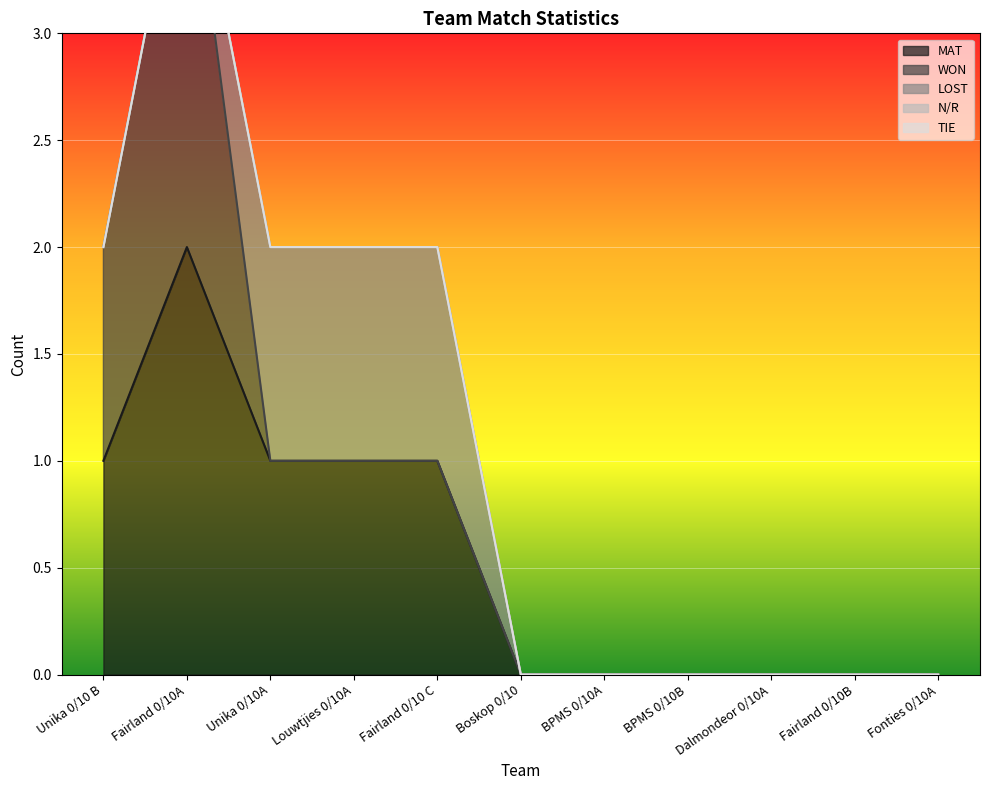

Reading left to right, extract all data points from this chart.

MAT: Unika 0/10 B=1	Fairland 0/10A=2	Unika 0/10A=1	Louwtjies 0/10A=1	Fairland 0/10 C=1	Boskop 0/10=0	BPMS 0/10A=0	BPMS 0/10B=0	Dalmondeor 0/10A=0	Fairland 0/10B=0	Fonties 0/10A=0
WON: Unika 0/10 B=1	Fairland 0/10A=2	Unika 0/10A=0	Louwtjies 0/10A=0	Fairland 0/10 C=0	Boskop 0/10=0	BPMS 0/10A=0	BPMS 0/10B=0	Dalmondeor 0/10A=0	Fairland 0/10B=0	Fonties 0/10A=0
LOST: Unika 0/10 B=0	Fairland 0/10A=0	Unika 0/10A=1	Louwtjies 0/10A=1	Fairland 0/10 C=1	Boskop 0/10=0	BPMS 0/10A=0	BPMS 0/10B=0	Dalmondeor 0/10A=0	Fairland 0/10B=0	Fonties 0/10A=0
N/R: Unika 0/10 B=0	Fairland 0/10A=0	Unika 0/10A=0	Louwtjies 0/10A=0	Fairland 0/10 C=0	Boskop 0/10=0	BPMS 0/10A=0	BPMS 0/10B=0	Dalmondeor 0/10A=0	Fairland 0/10B=0	Fonties 0/10A=0
TIE: Unika 0/10 B=0	Fairland 0/10A=0	Unika 0/10A=0	Louwtjies 0/10A=0	Fairland 0/10 C=0	Boskop 0/10=0	BPMS 0/10A=0	BPMS 0/10B=0	Dalmondeor 0/10A=0	Fairland 0/10B=0	Fonties 0/10A=0